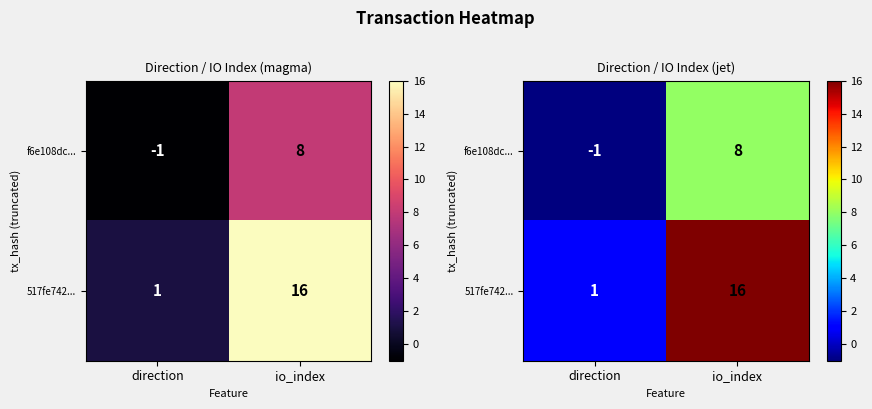

At which label does 517fe742... reach its minimum?

direction